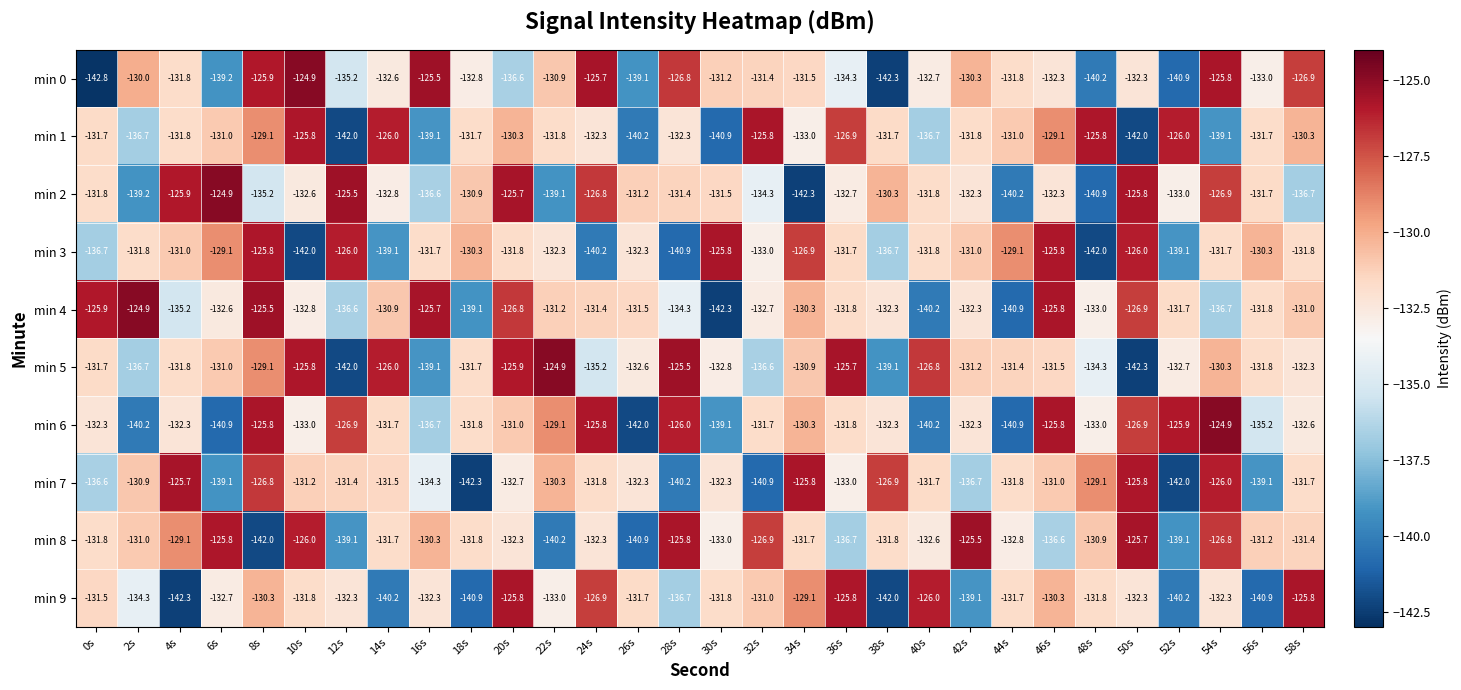

Which category has the lowest value across all series?

0s